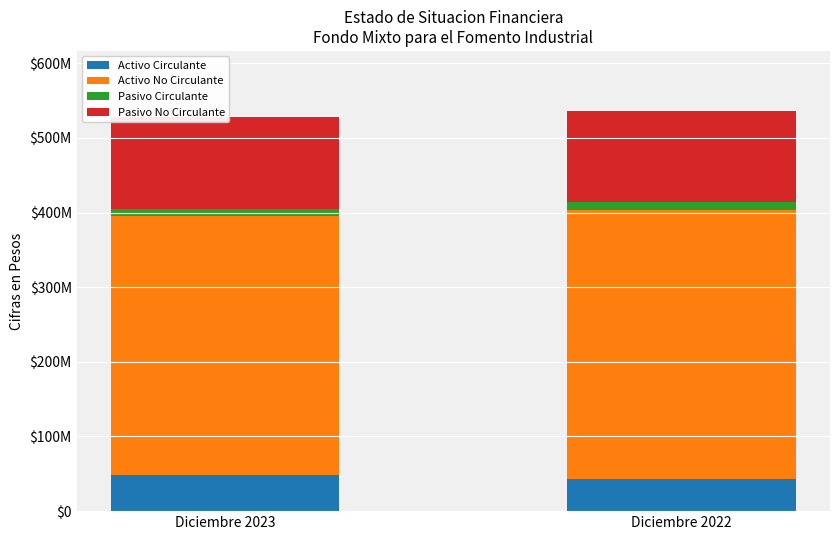

Between Diciembre 2023 and Diciembre 2022, which series saw the biggest shift?

Activo No Circulante